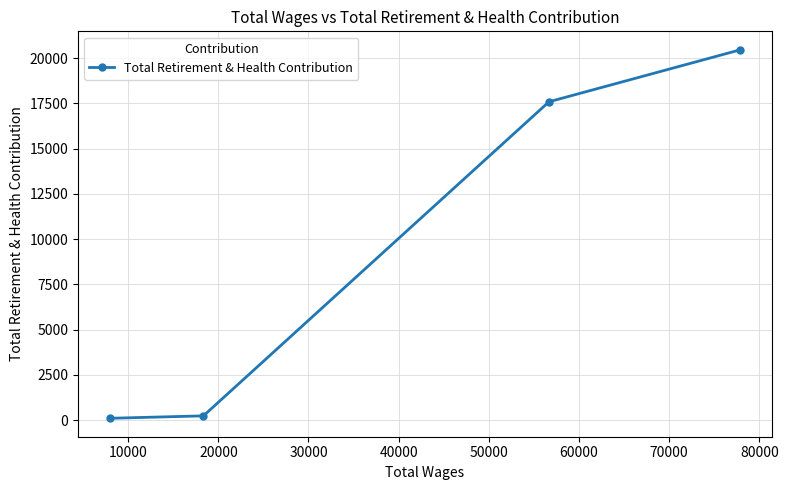

What is the value of the 4th point from the left?

20462